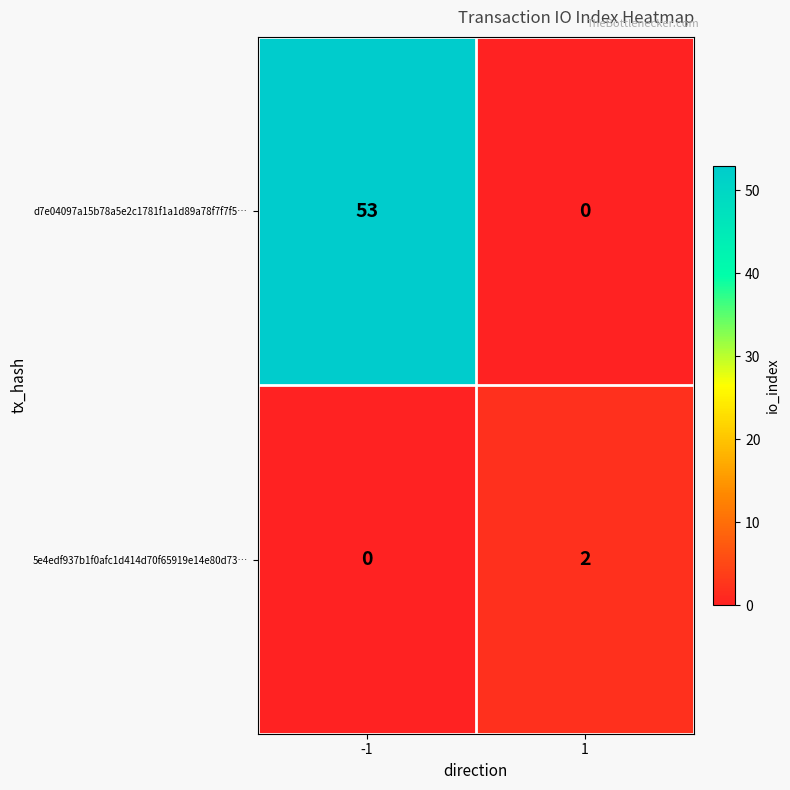

Which series changed the most between -1 and 1?

d7e04097a15b78a5e2c1781f1a1d89a78f7f7f5…